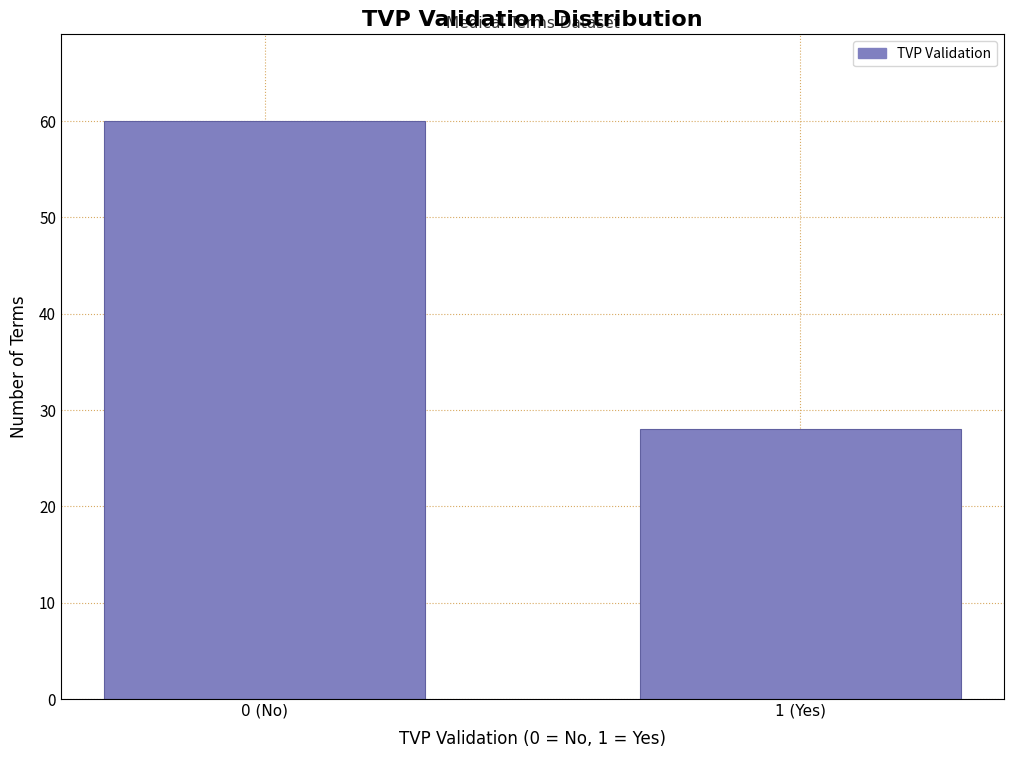

Reading right to left, what are all the values shown in this chart?

28	60